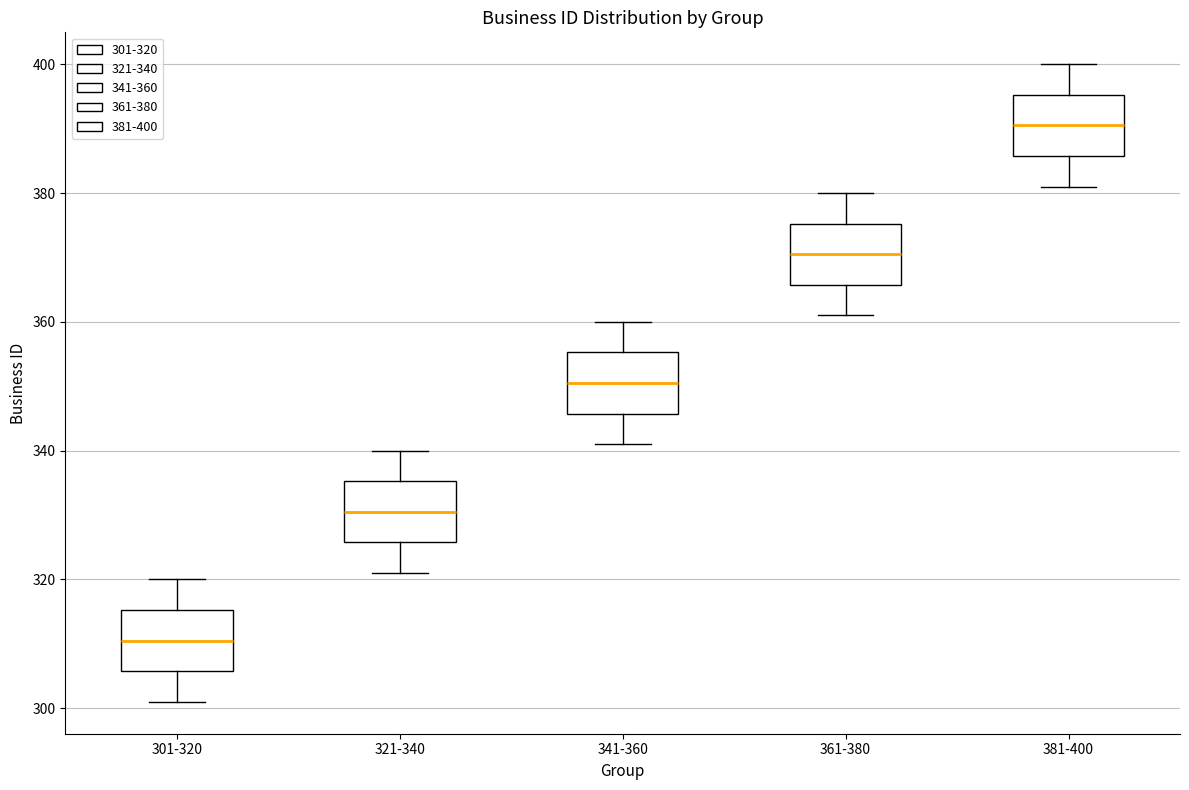

Where is the upper edge of the box for 301-320 on the y-axis? The values are not printed on the chart, so give them approximately, as read against the axis.

316